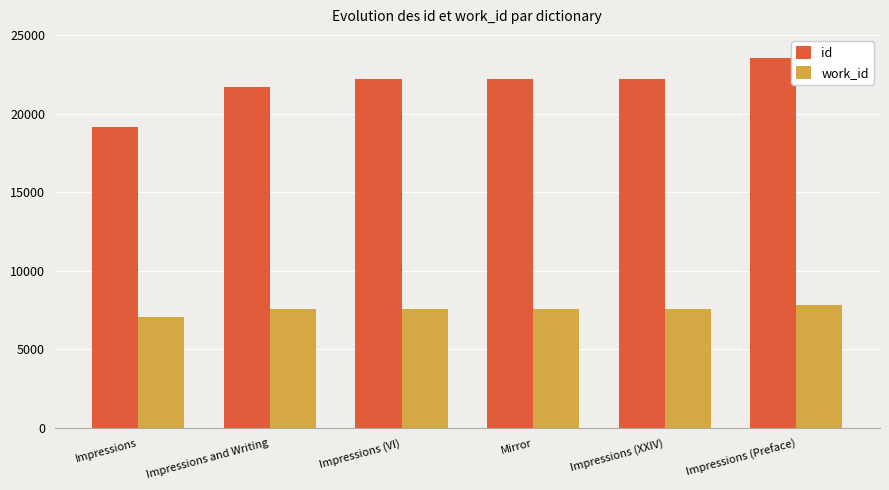

At which category does the chart reach its peak across all series?

Impressions (Preface)